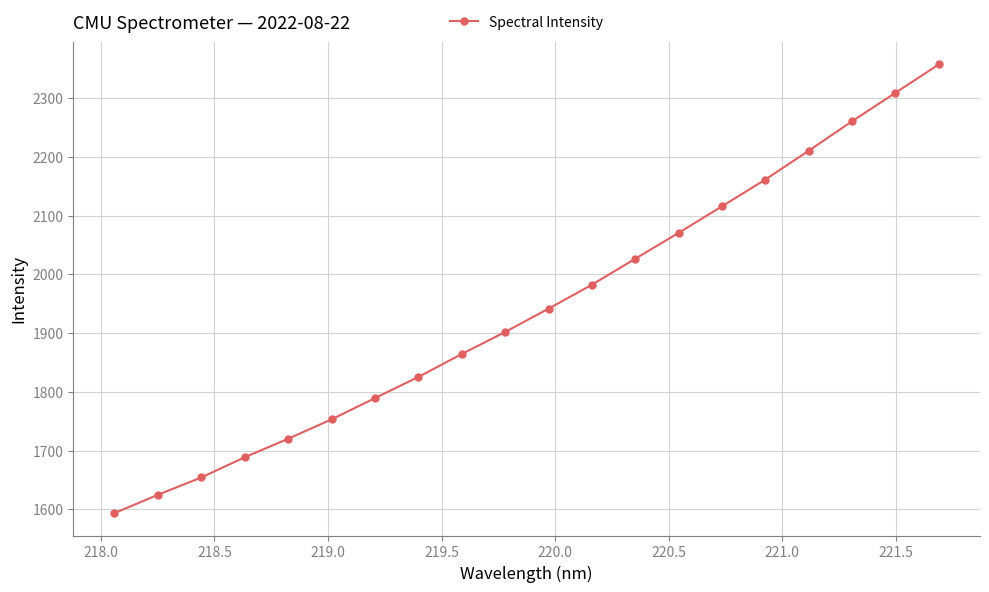

What is the value of the 18th point from the left?

2260.6